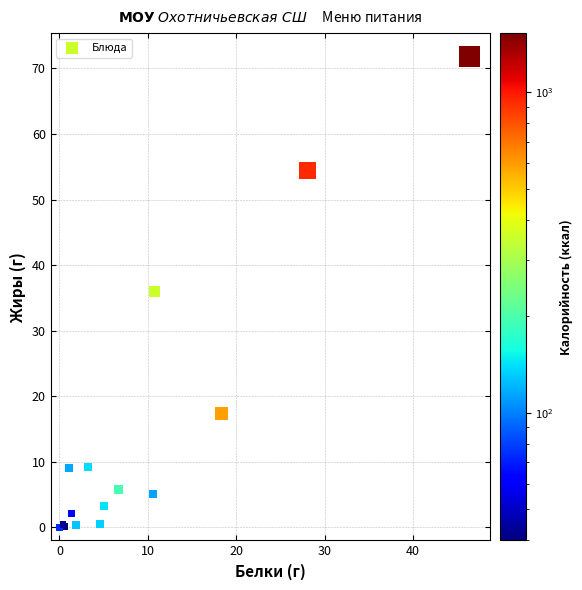

What Y value in the scatter plot is closest to 35?

36.0